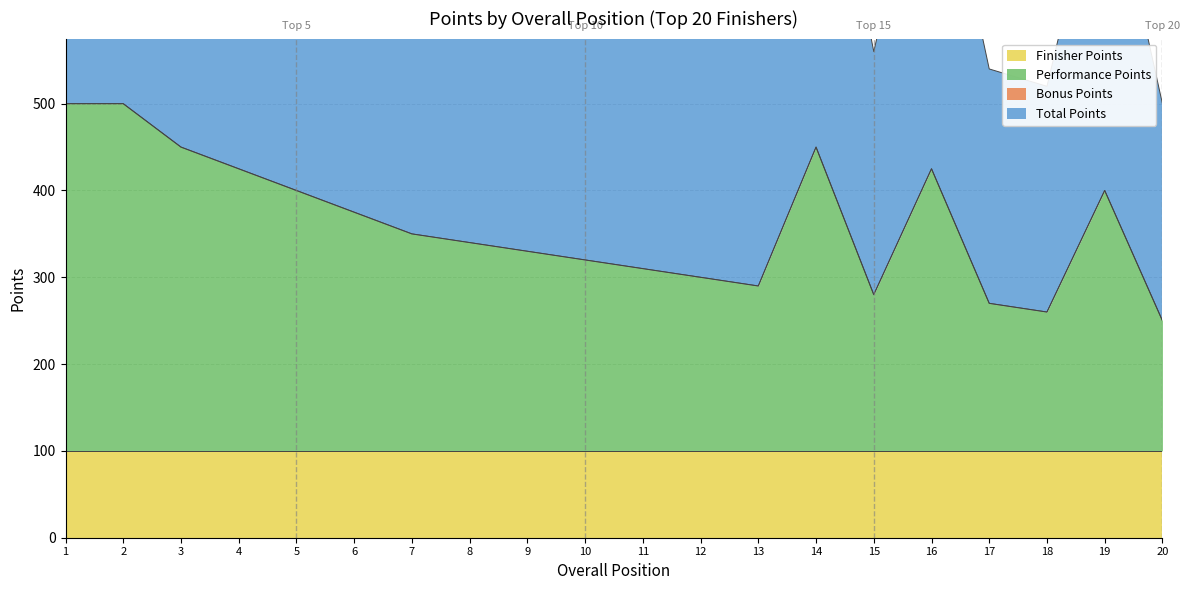

Which label corresponds to the smallest value in the chart?

20